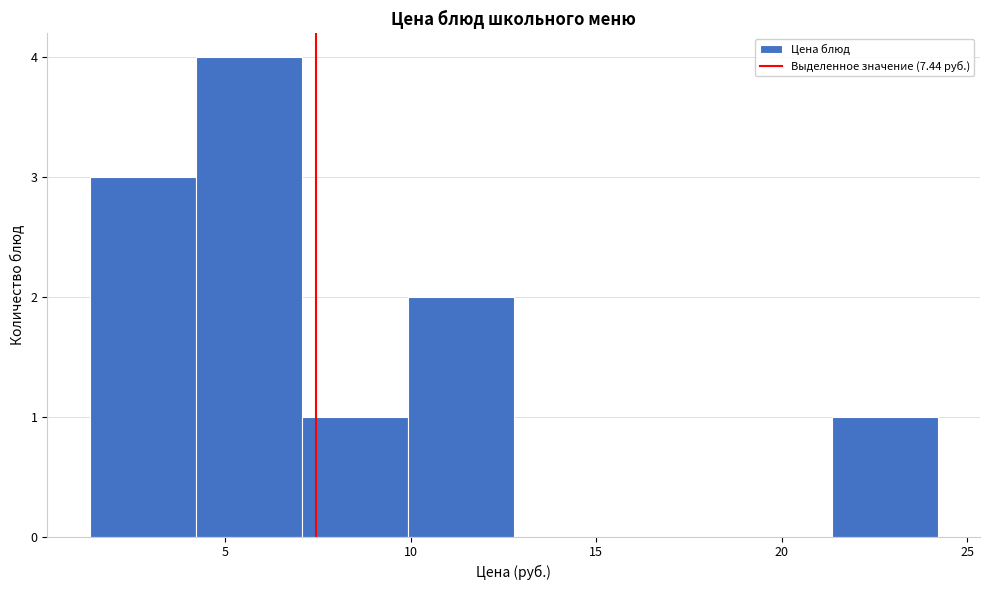

Reading left to right, transcribe this chart: for each bar, give the range it covers on the x-axis and its height. Neither the bar edges nor the heights are printed on the chart, so give them approximately, as read against the axes.

1.5 to 4.0: 3
4.0 to 7.0: 4
7.0 to 10.0: 1
10.0 to 13.0: 2
13.0 to 15.5: 0
15.5 to 18.5: 0
18.5 to 21.5: 0
21.5 to 24.0: 1